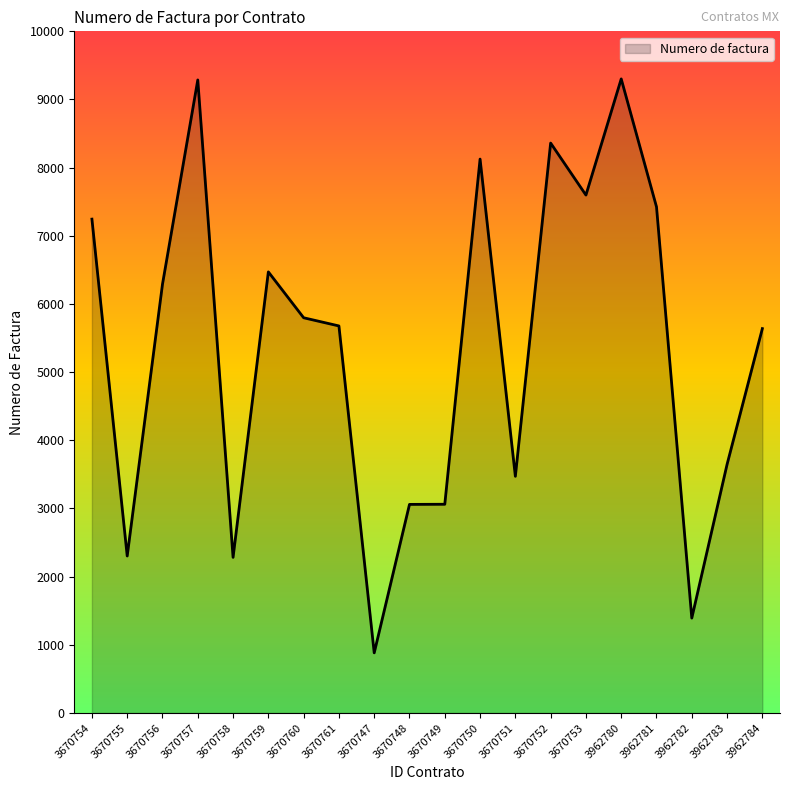

How many lines are shown in the chart?

1